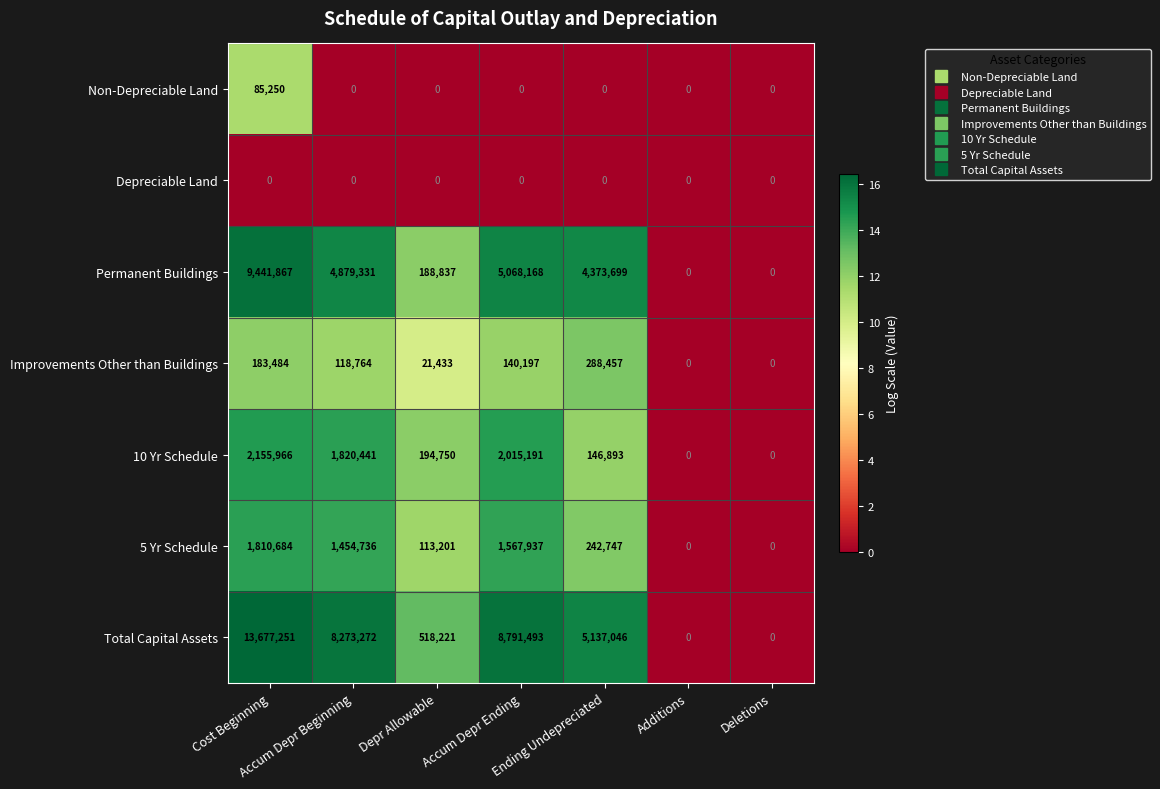

At how many categories does at least one series exceed 6?

5